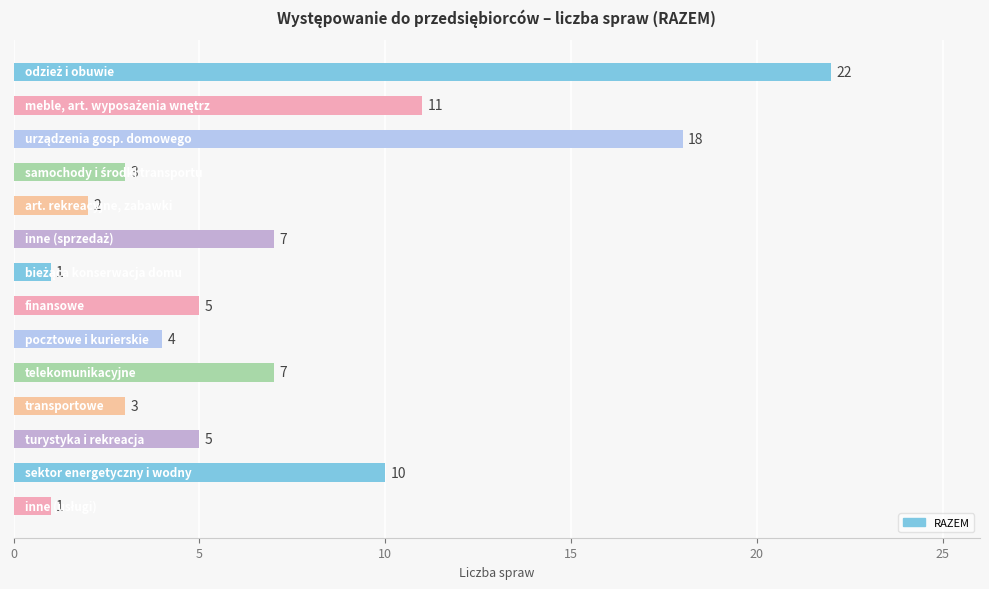

What is the value of the 8th bar from the top?

5